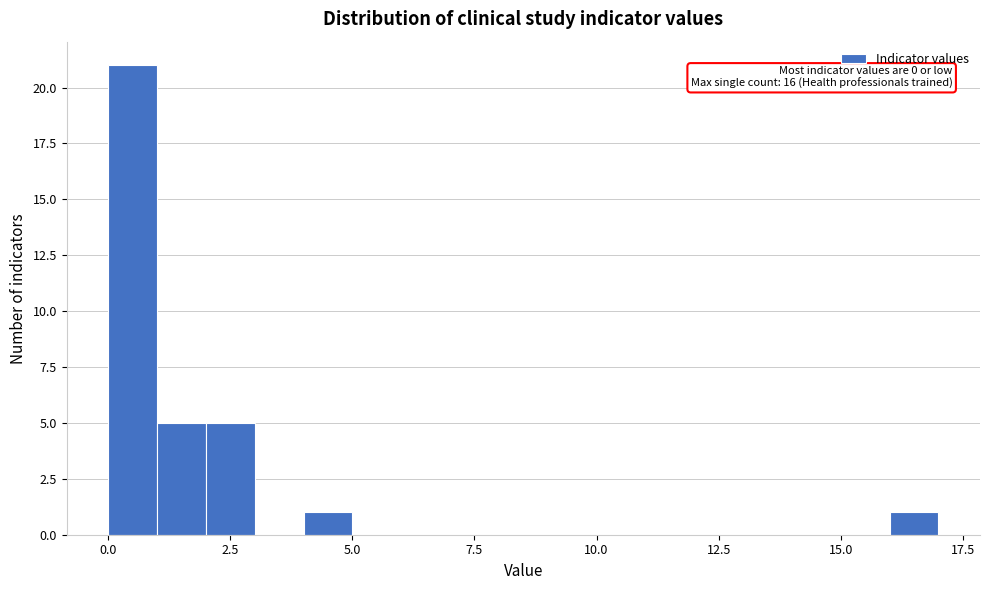

Around what value on the x-axis is the tallest bar? Give the approximate position of its centre, as read against the axis.

0.5